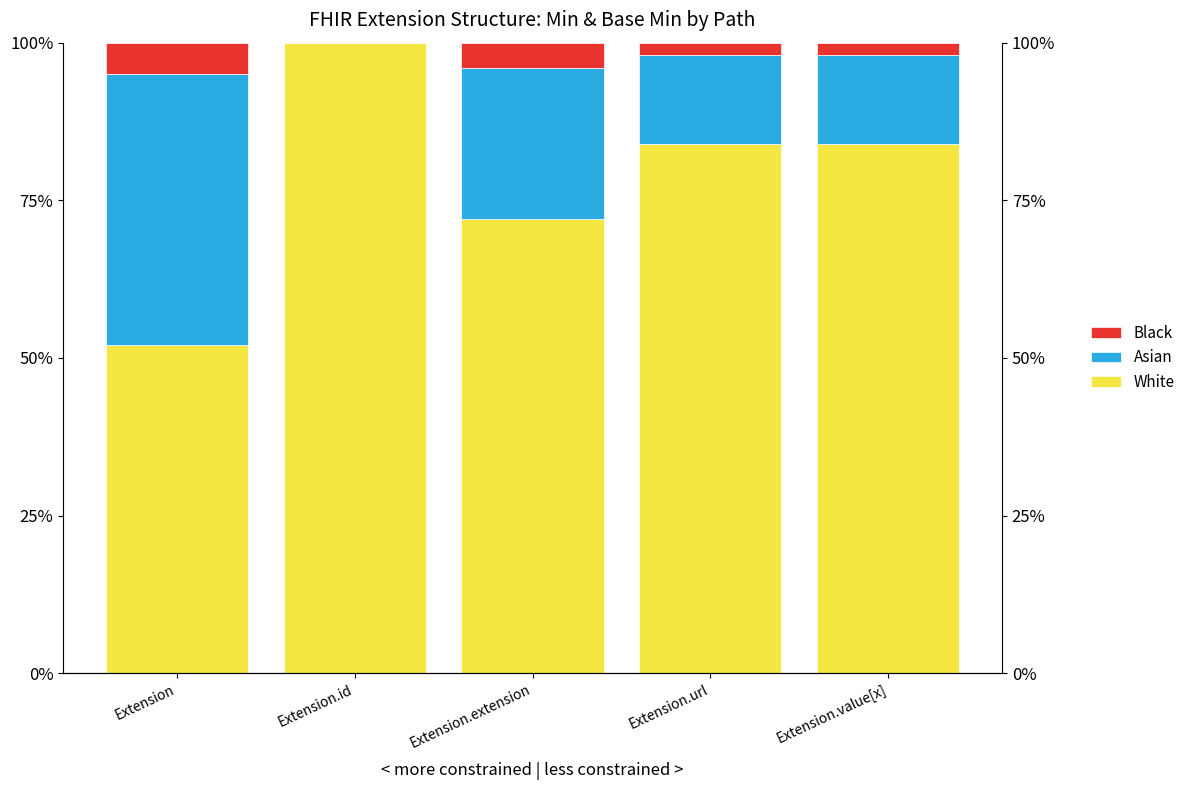

What is the greatest value displayed?

1.0